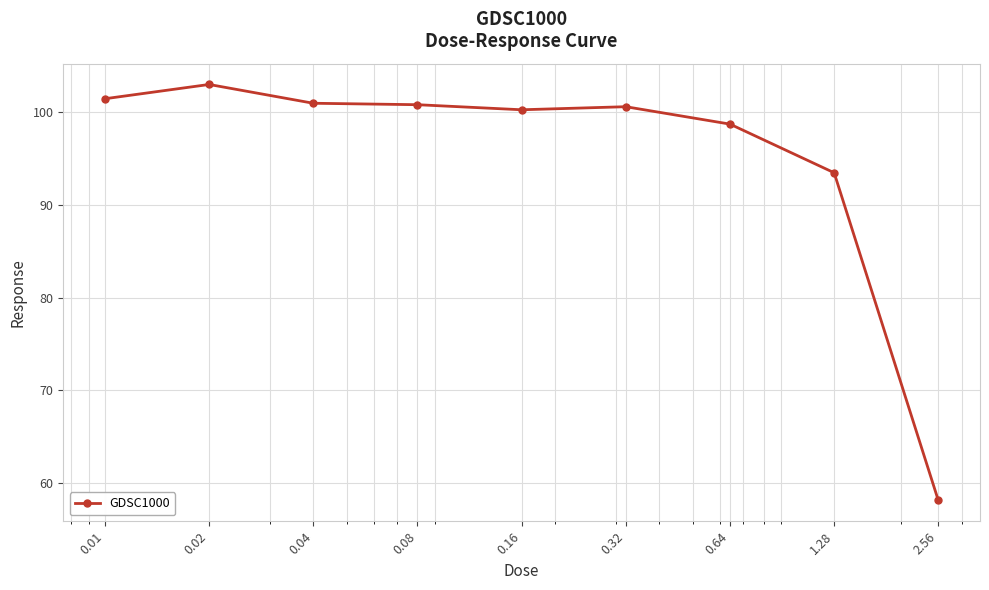

What is the minimum value shown in the chart?

58.2